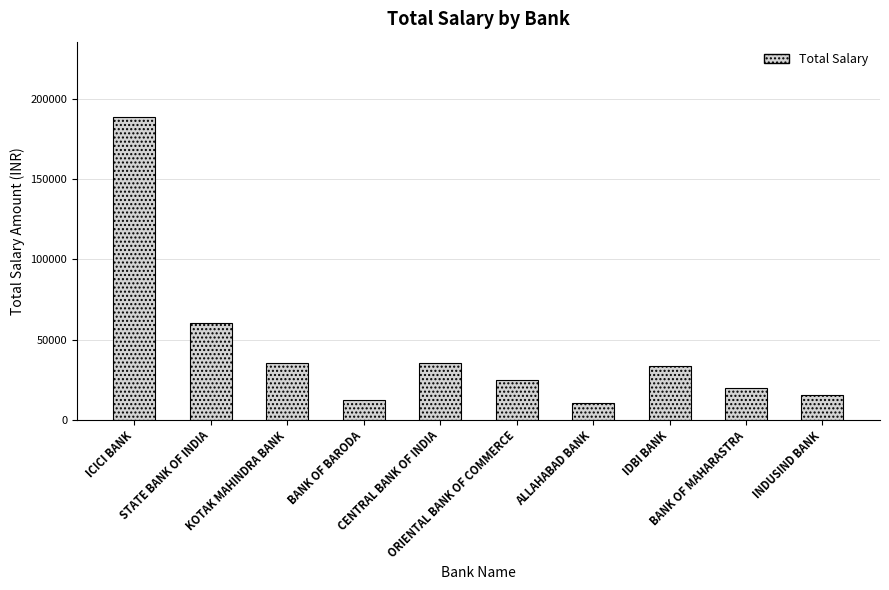

What is the sum of all values?

435852